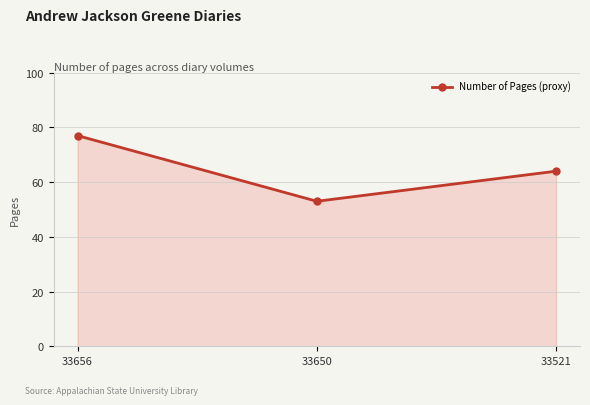

What is the ratio of the value at 33650 to the value at 33521?

0.8